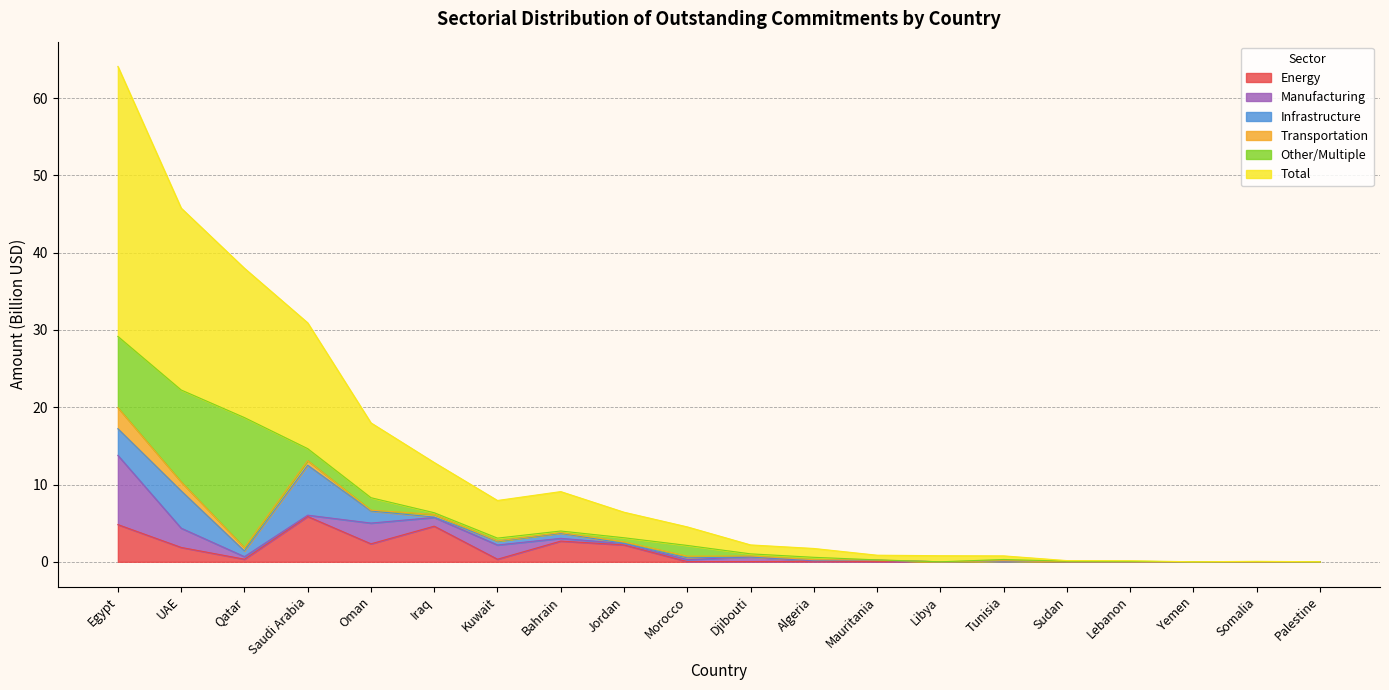

What is the approximate value of Other/Multiple at UAE?

11.9